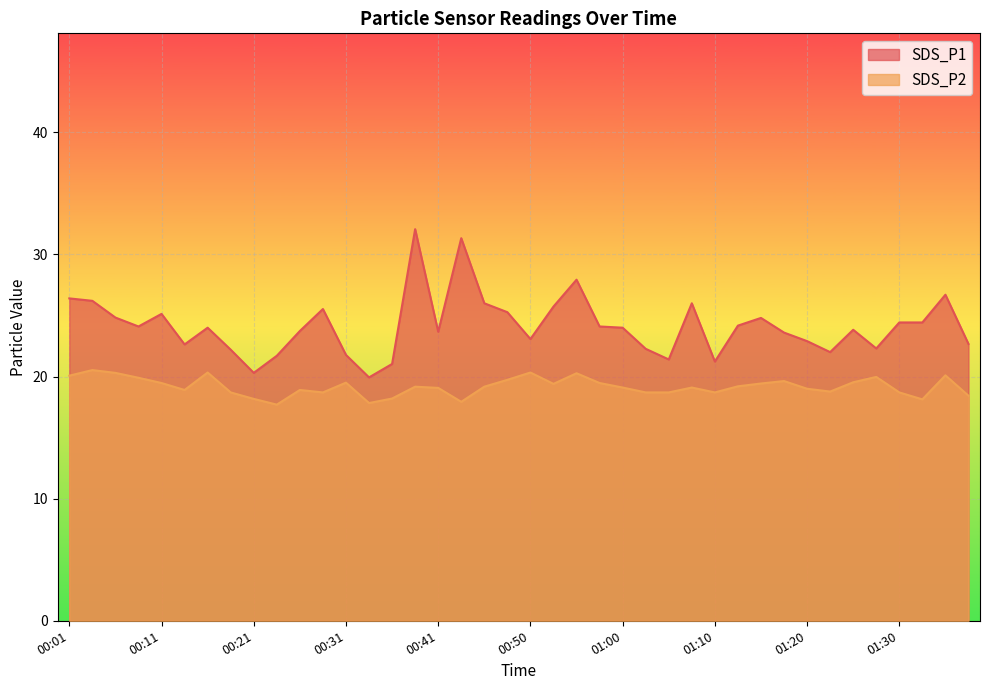

What is the sum of all SDS_P2 values?

766.9